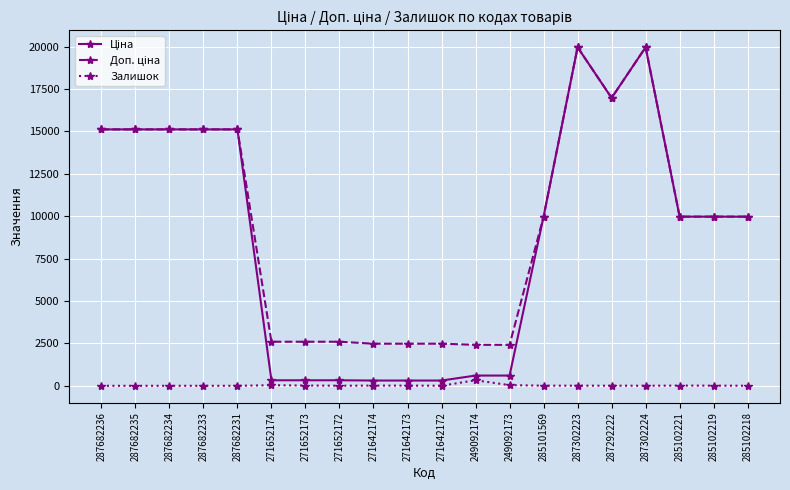

The Залишок series shows 3.0 at 285102218. True or false?

True